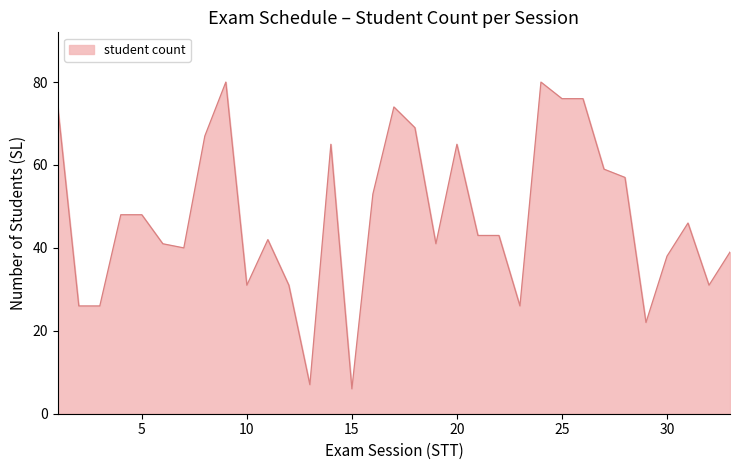

What is the difference between the maximum and minimum values?

74